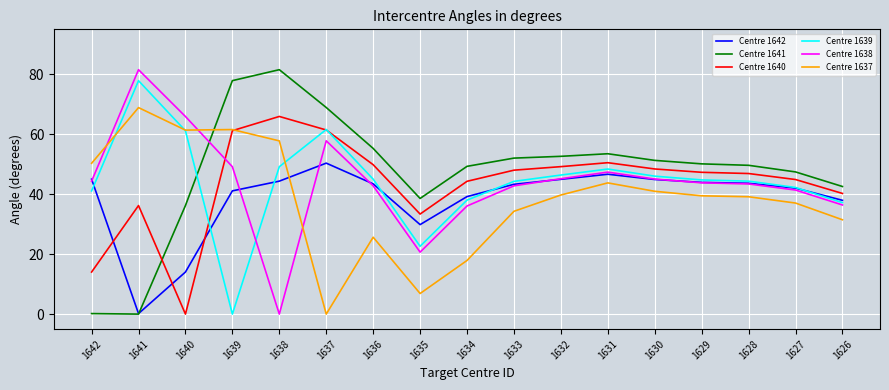

What is the difference between the highest and lowest values at 1631?

9.7